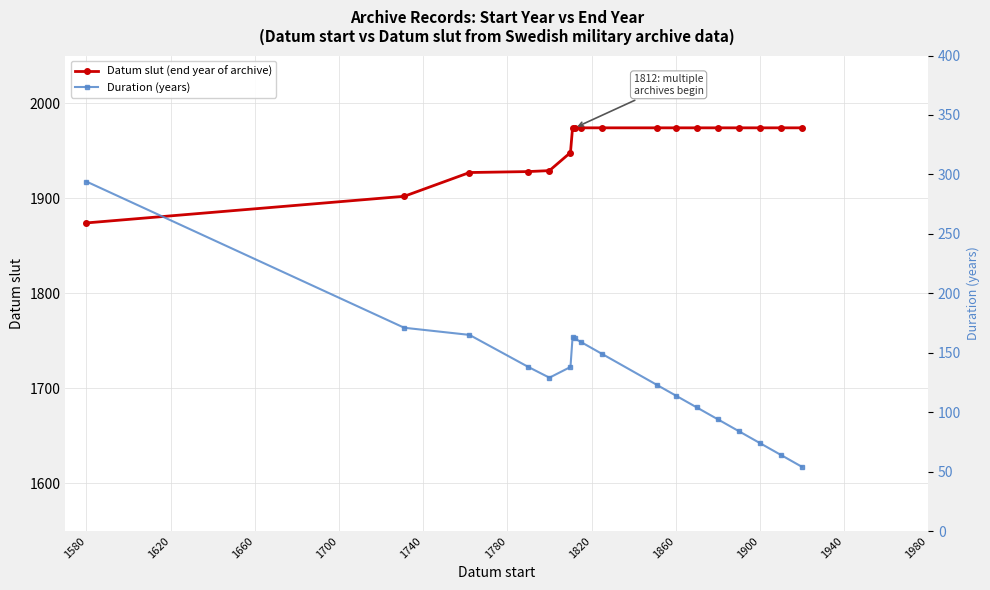

What is the maximum value for Datum slut (end year of archive)?

1974